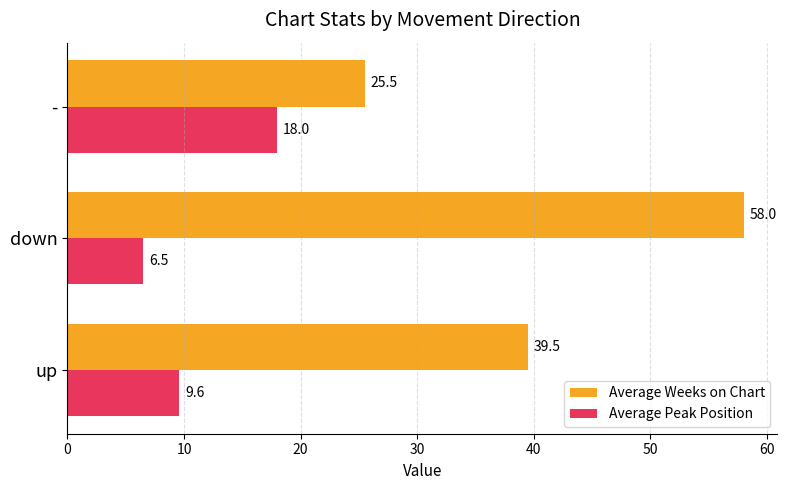

What value does the Average Weeks on Chart series have at -?

25.5